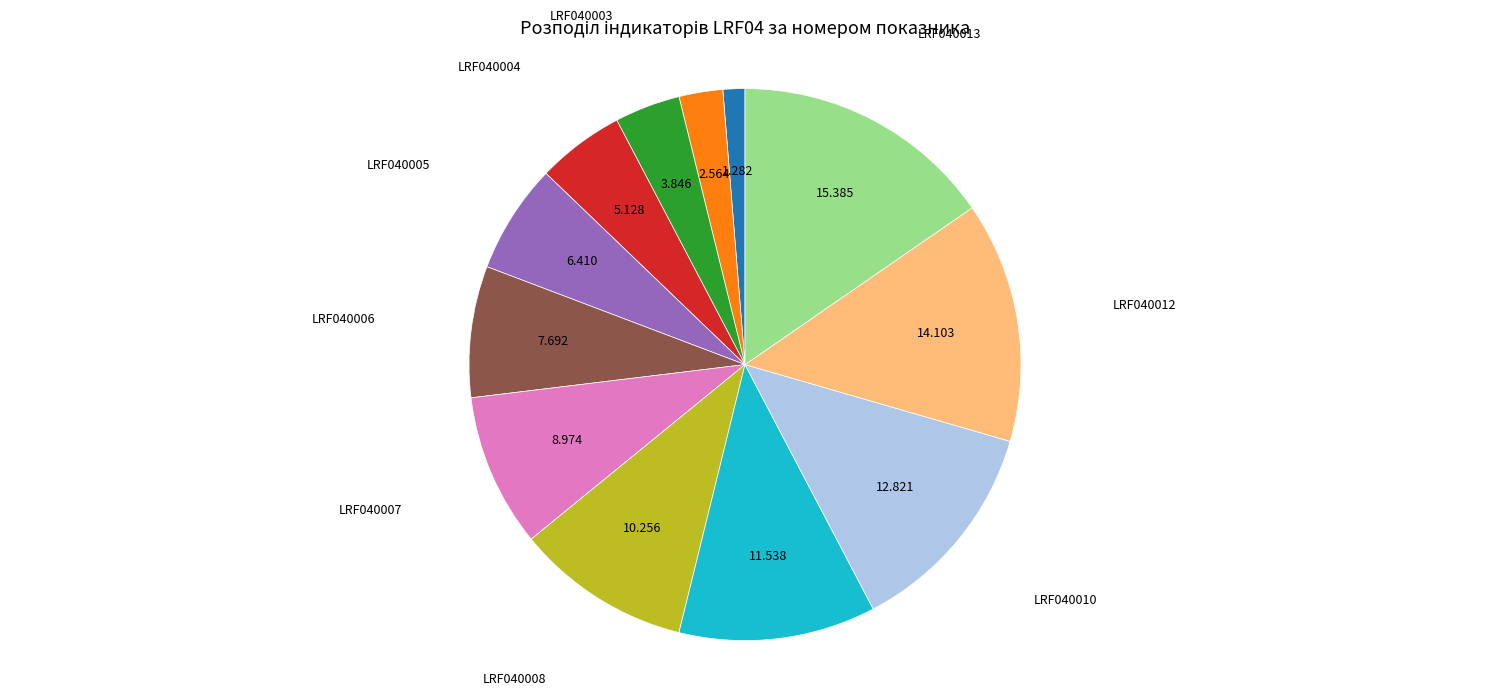

Is there a majority slice in this chart?

No